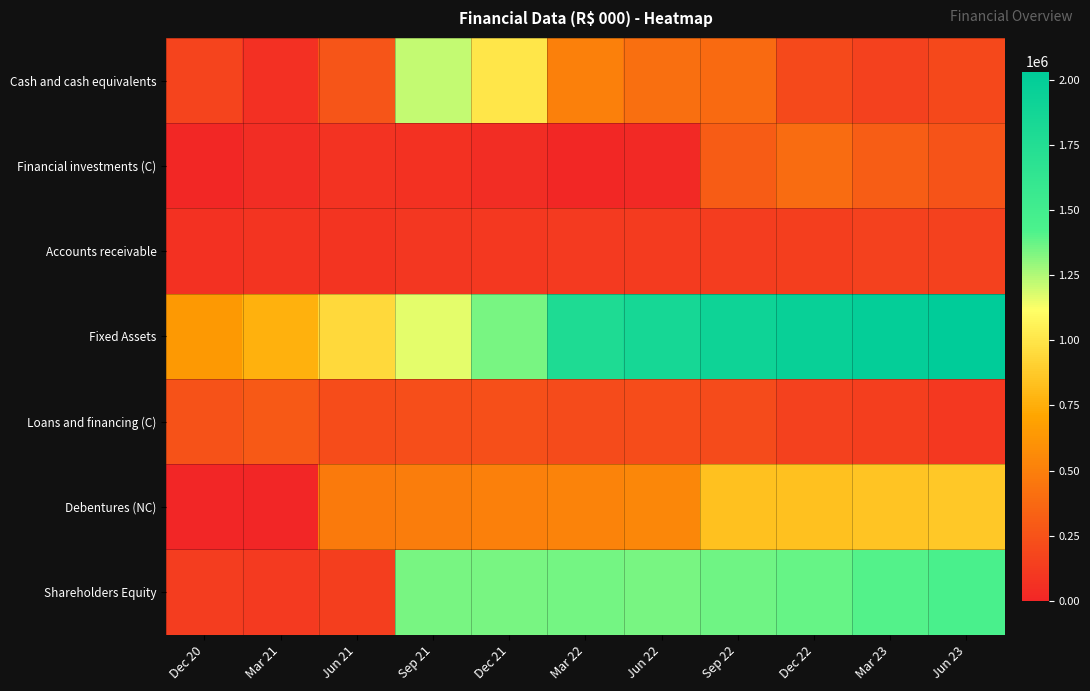

Rank the series by their maximum value, from lowest to highest.

Accounts receivable, Loans and financing (C), Financial investments (C), Debentures (NC), Cash and cash equivalents, Shareholders Equity, Fixed Assets